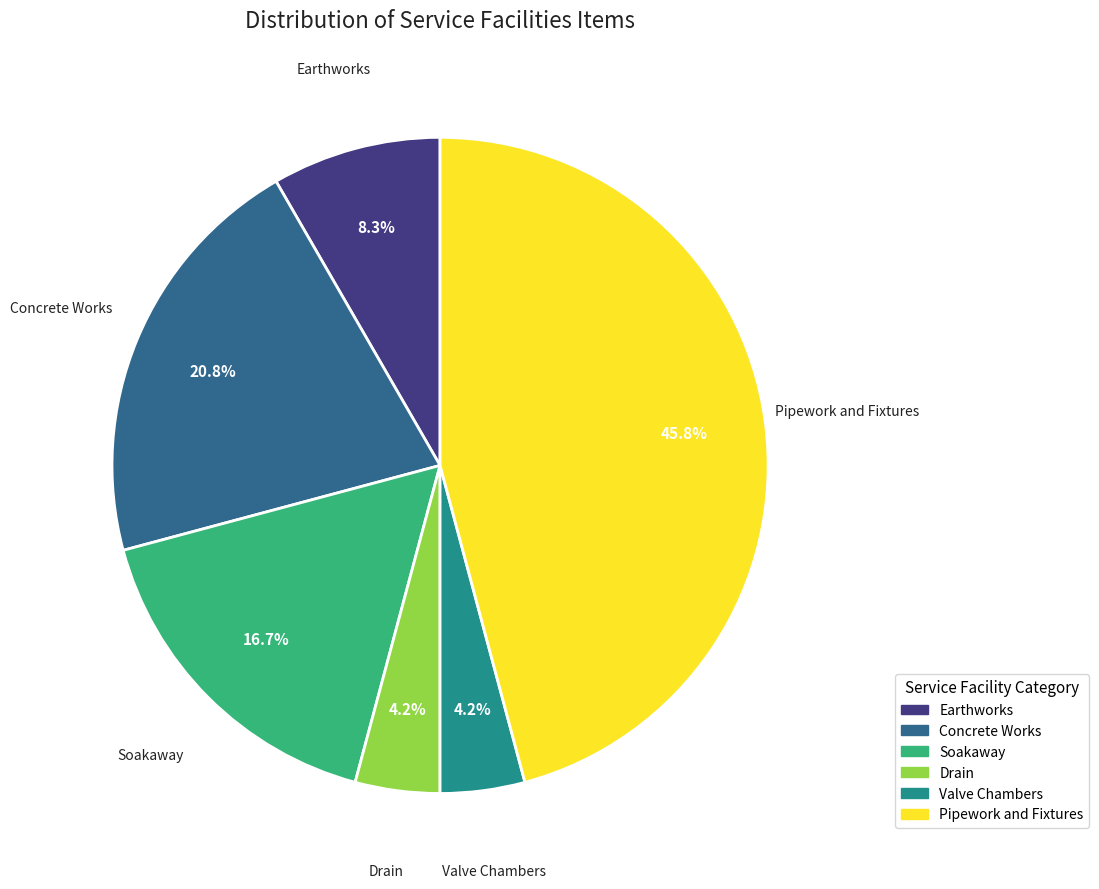

To the nearest percent, what is the difference between the largest and smallest slice percentages?

42%